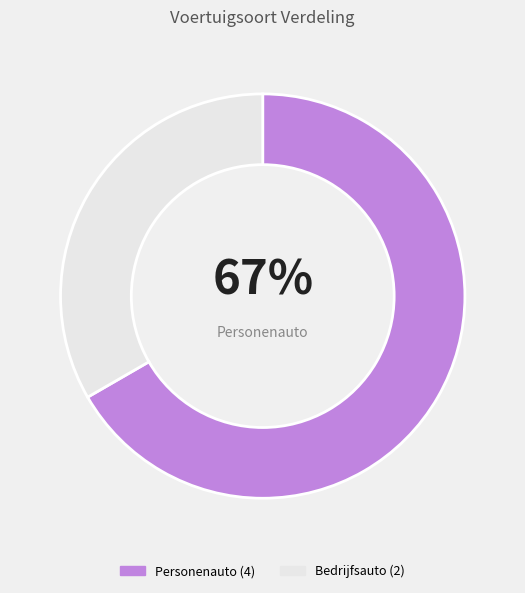

To the nearest percent, what is the average slice percentage?

50%